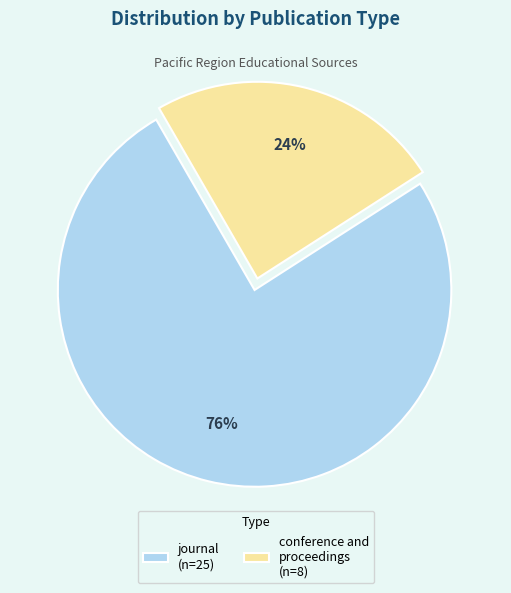

True or false: conference and proceedings accounts for 24% of the total.

True